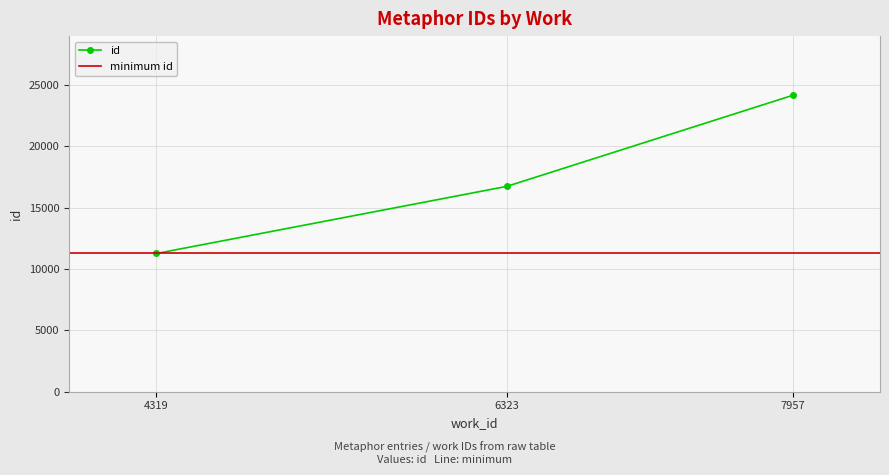

Read the value at 6323, to the nearest 50.

16700